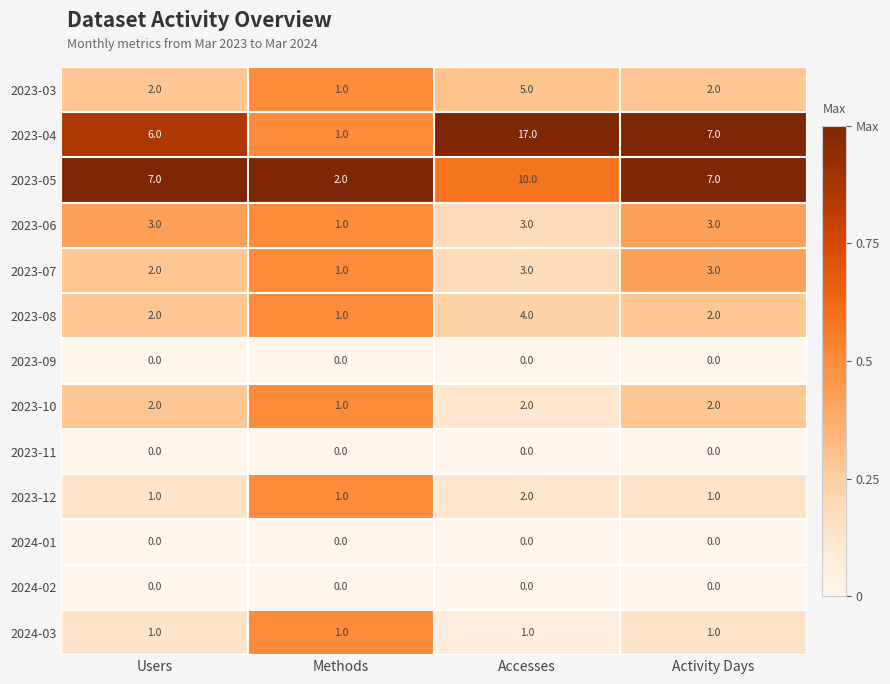

Which series has the largest range (max minus min)?

2023-04